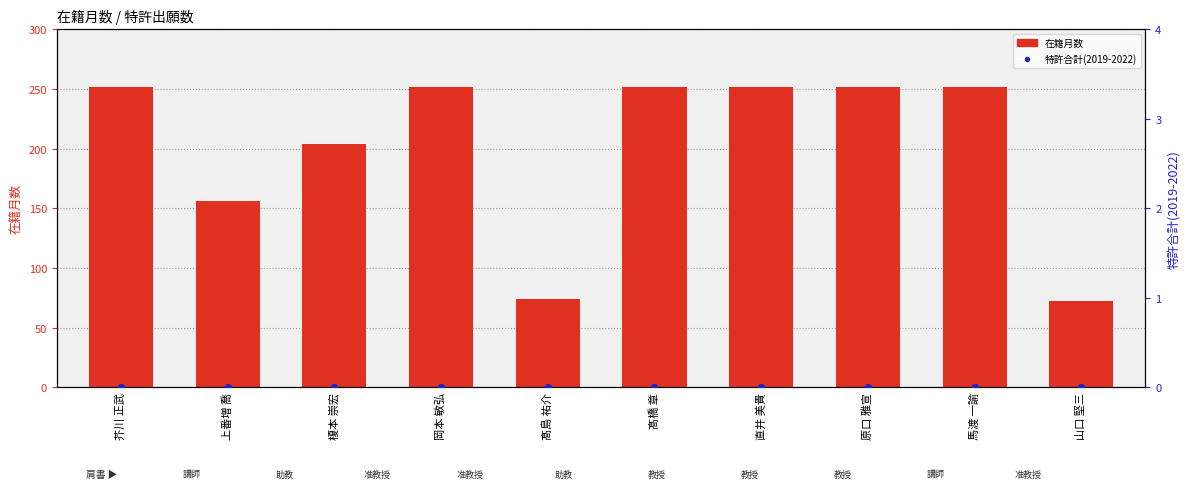

At how many categories does at least one series exceed 223?

6